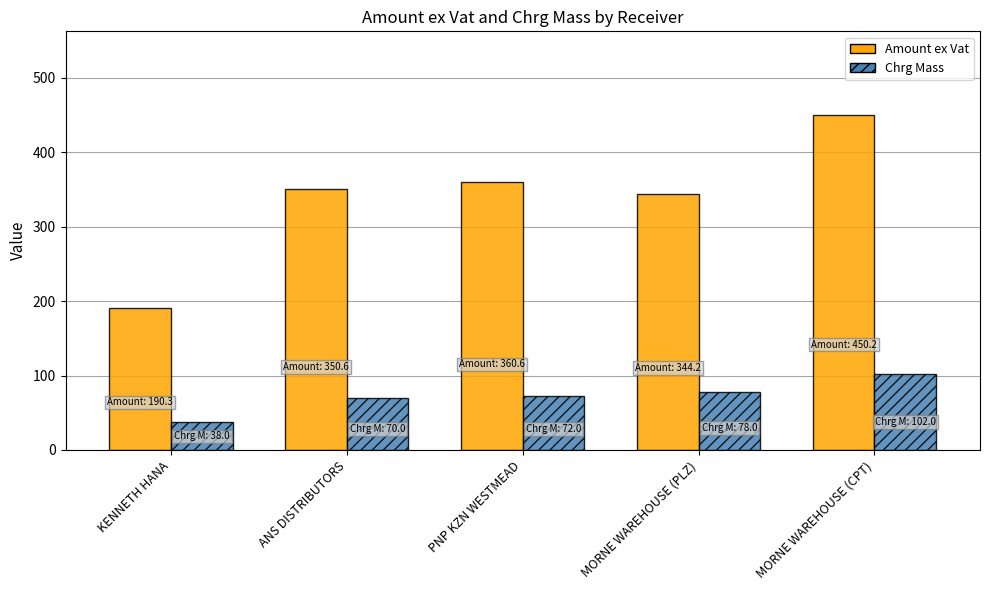

Rank the series at KENNETH HANA from highest to lowest value.

Amount ex Vat, Chrg Mass